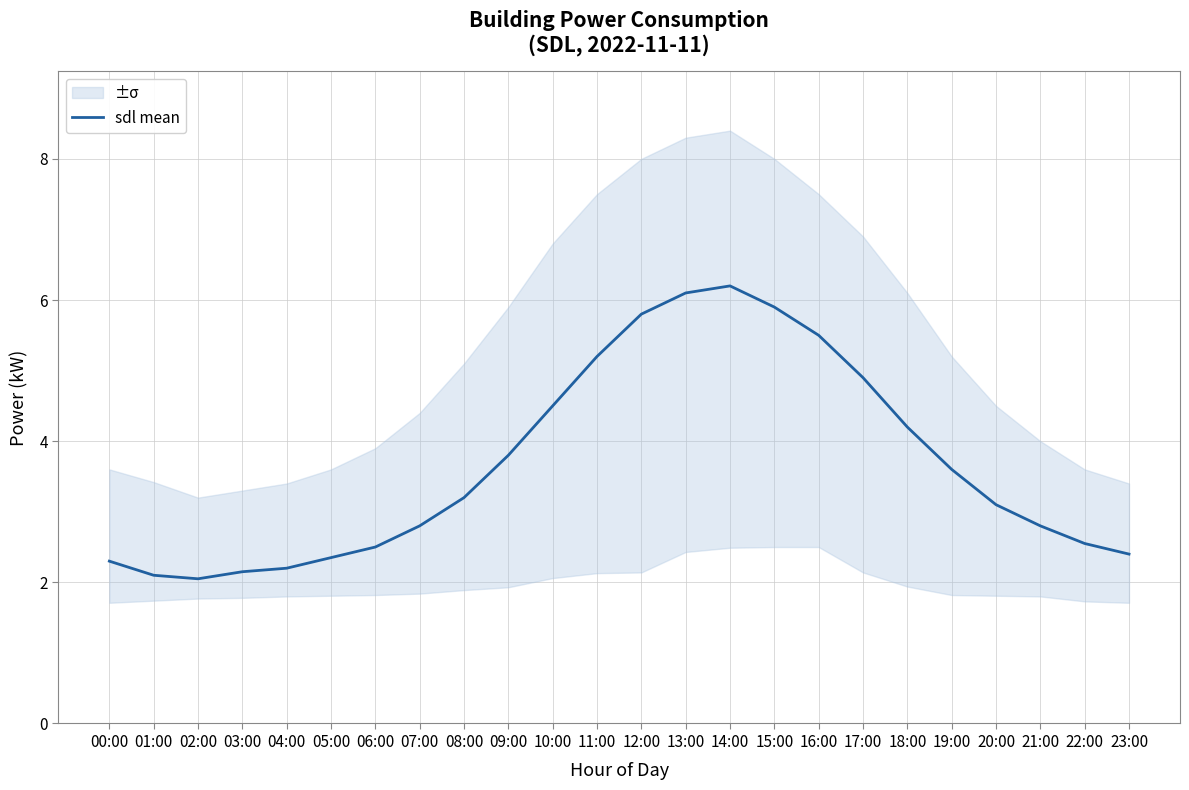

Which label corresponds to the largest value in the chart?

14:00